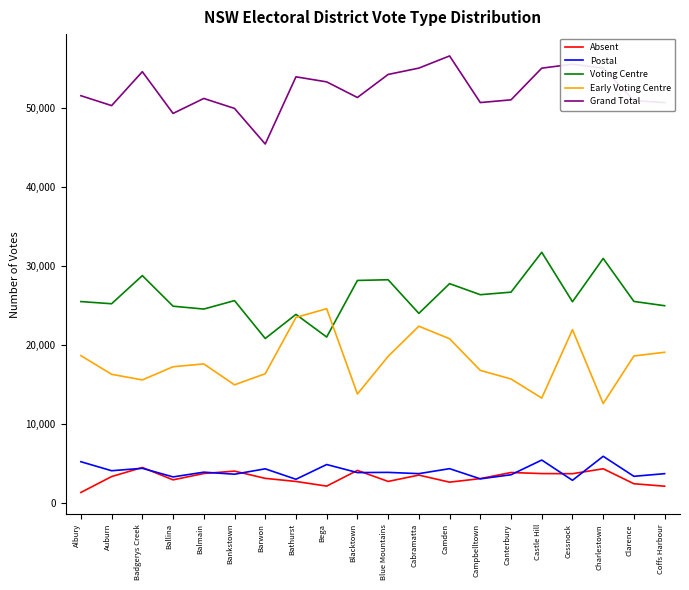

Which series has the largest range (max minus min)?

Early Voting Centre